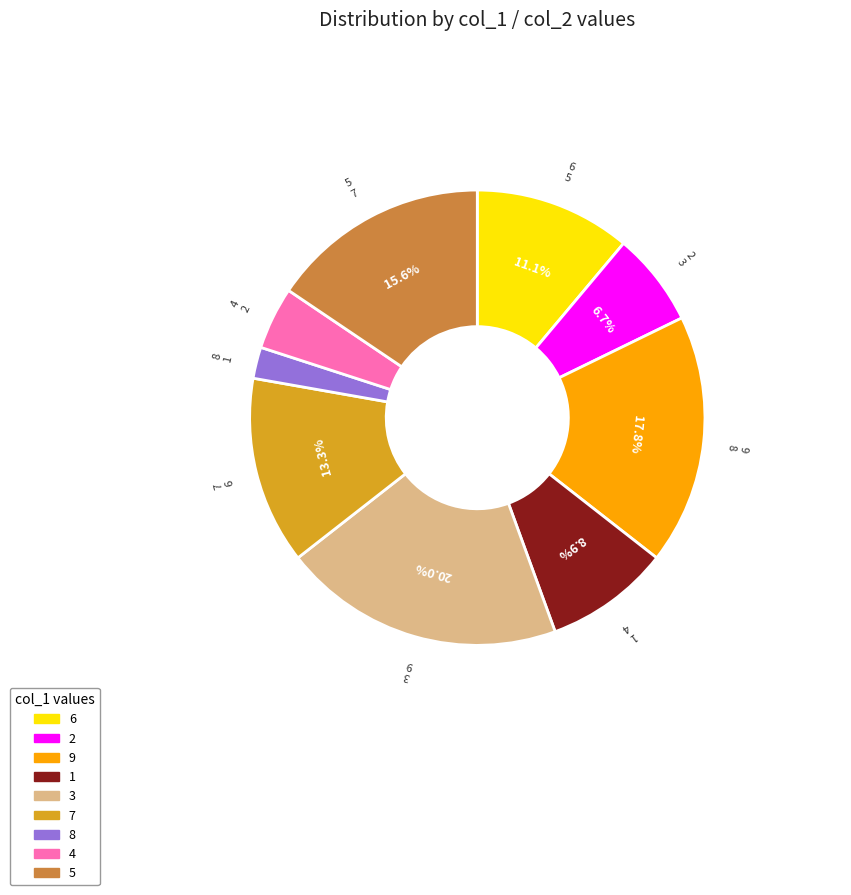

Which slice is the largest?

3